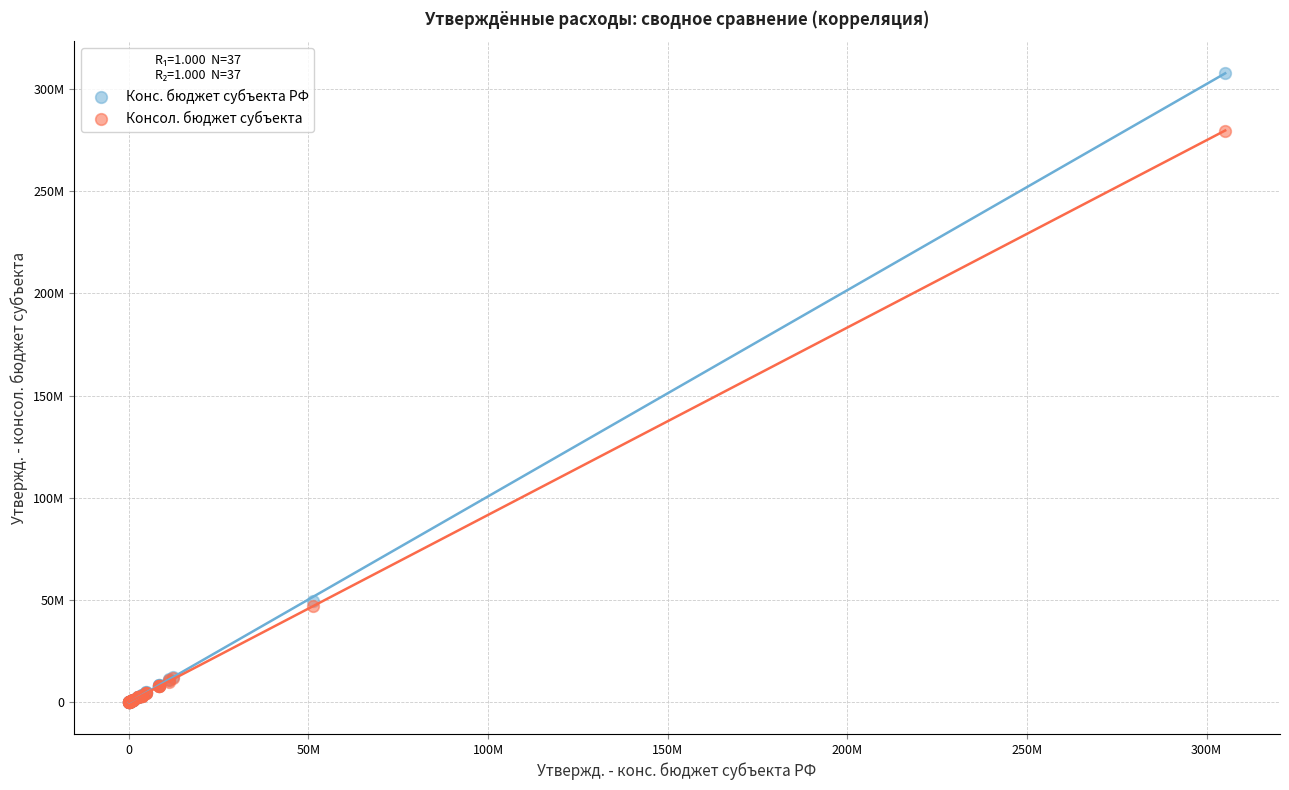

Which series has the widest spread of Y values?

Конс. бюджет субъекта РФ